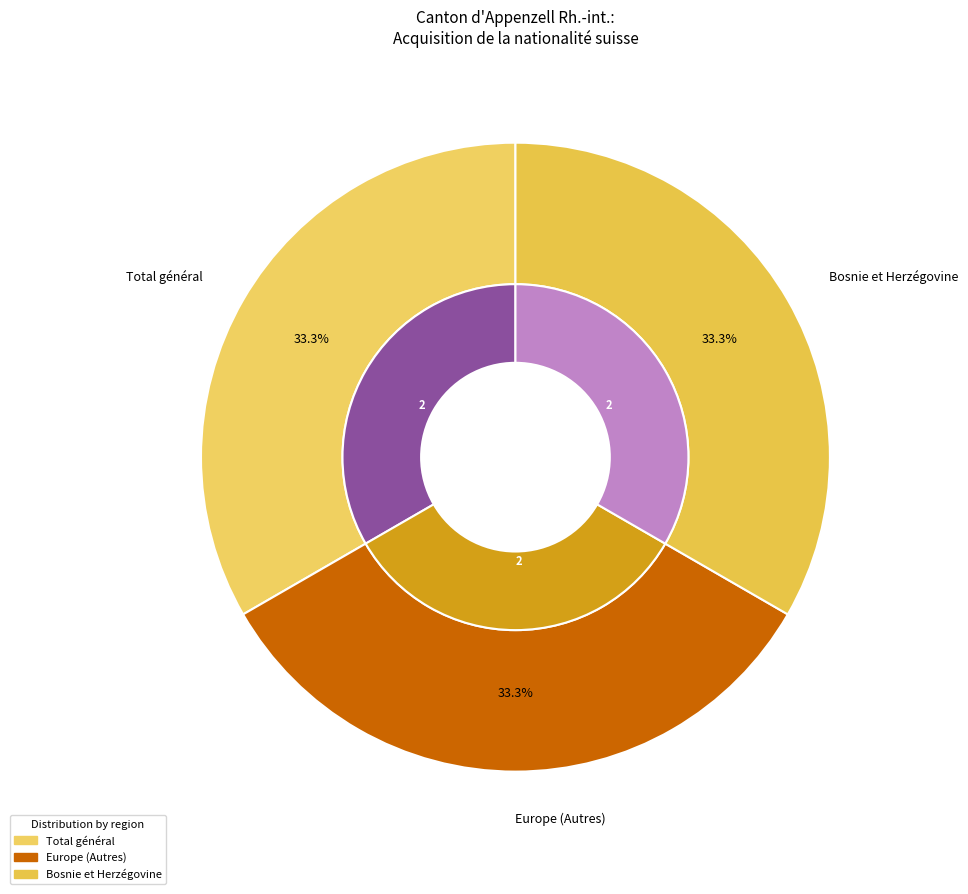

Does Océanie represent more than half of the total?

No